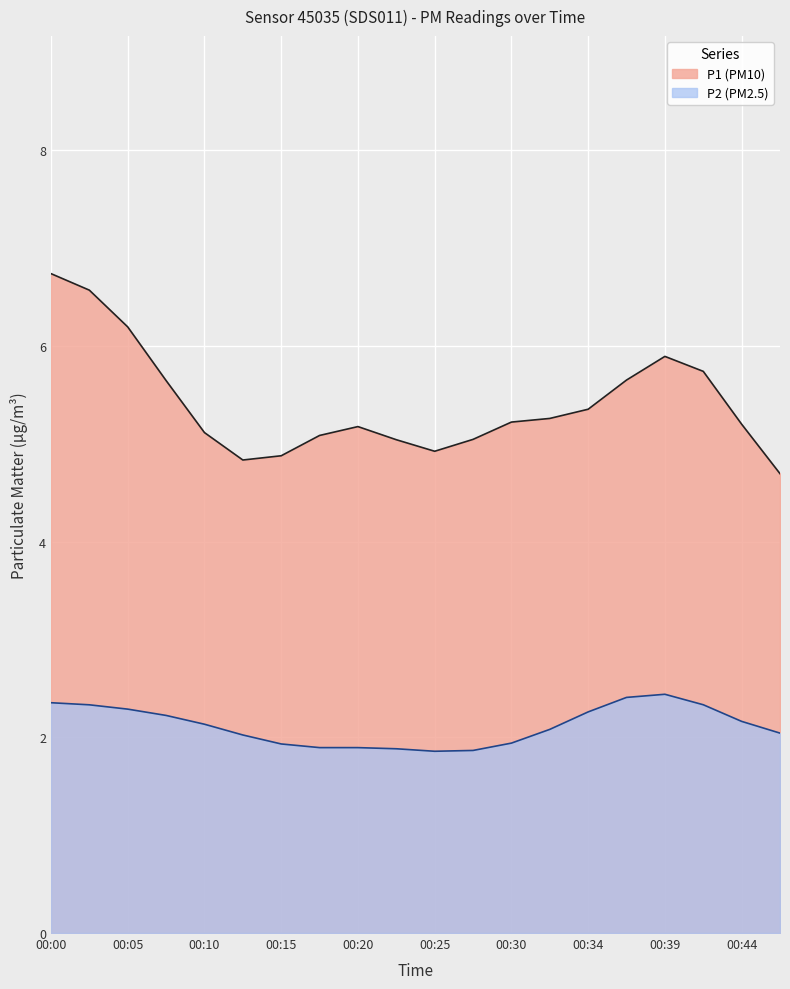

Rank the series by their average value, from lowest to highest.

P2 (PM2.5), P1 (PM10)